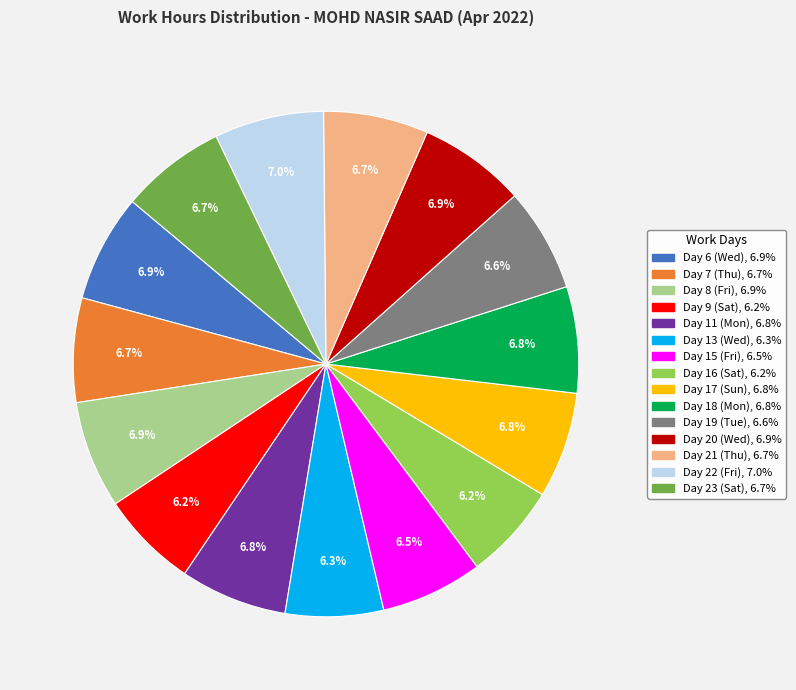

Between Day 16 (Sat) and Day 21 (Thu), which is larger?

Day 21 (Thu)